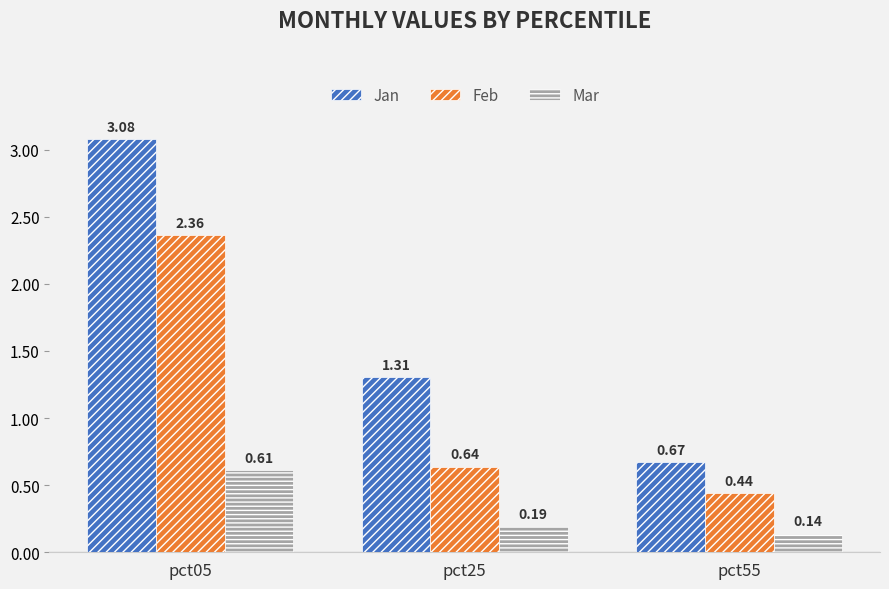

Rank the series by their average value, from highest to lowest.

Jan, Feb, Mar